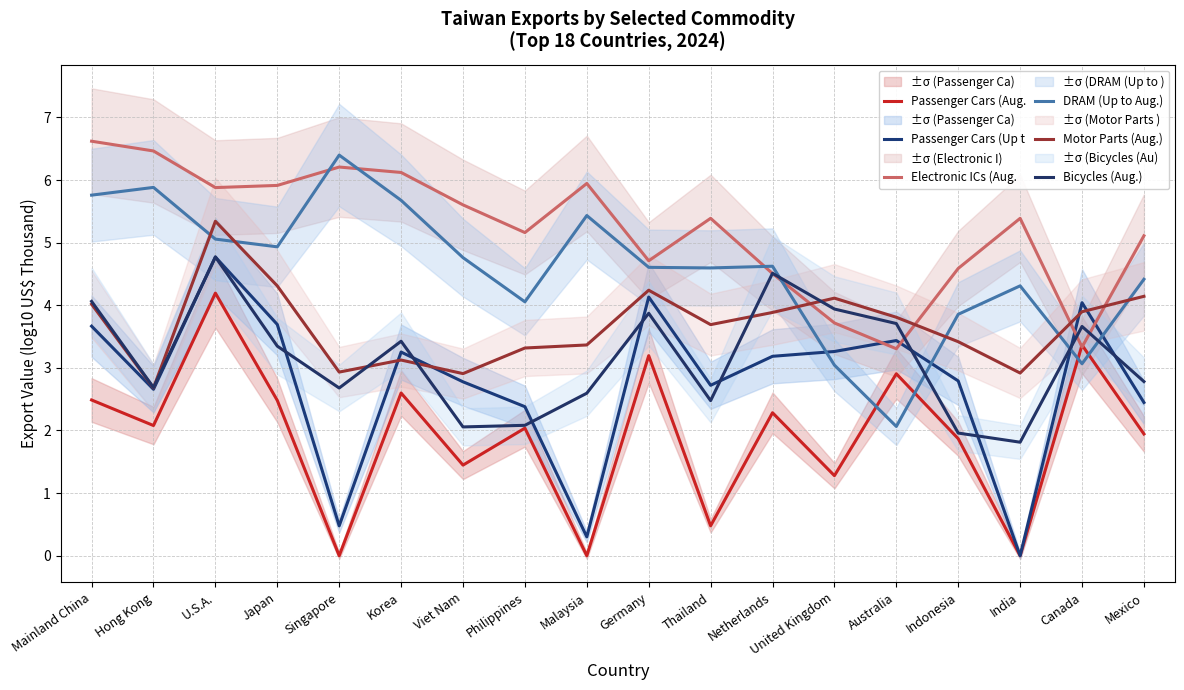

What is the value of the Bicycles (Aug.) point at the 2nd from the left?

2.7